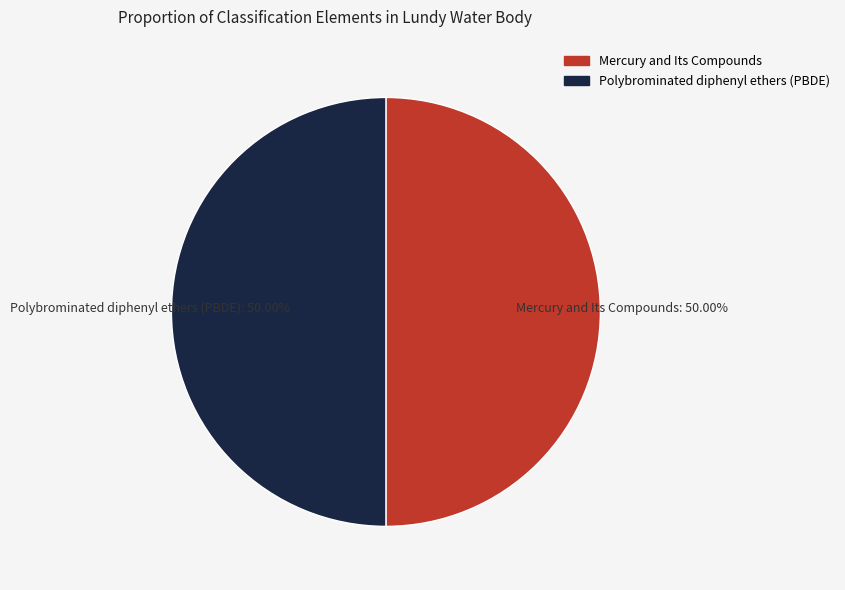

Is it true that Mercury and Its Compounds is 50% of the pie?

True